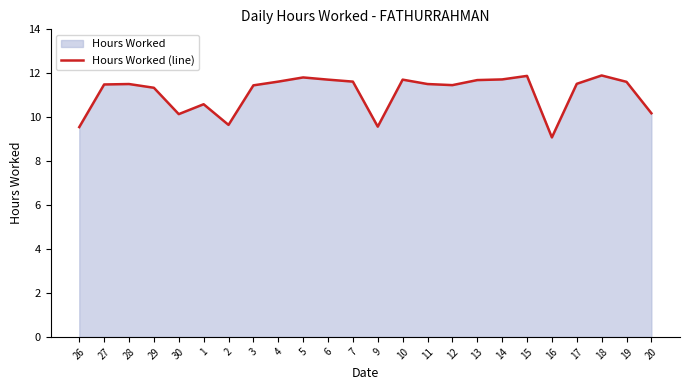

Reading left to right, what are all the values shown in this chart?

9.6	11.5	11.5	11.3	10.1	10.6	9.7	11.4	11.6	11.8	11.7	11.6	9.6	11.7	11.5	11.5	11.7	11.7	11.9	9.1	11.5	11.9	11.6	10.2